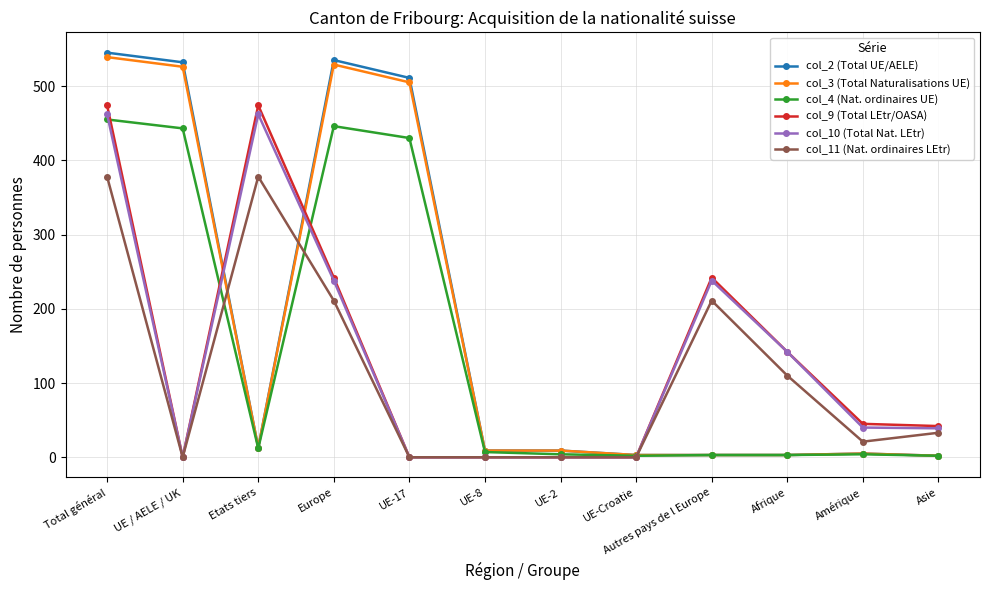

What are all the series names shown in the legend?

col_2 (Total UE/AELE), col_3 (Total Naturalisations UE), col_4 (Nat. ordinaires UE), col_9 (Total LEtr/OASA), col_10 (Total Nat. LEtr), col_11 (Nat. ordinaires LEtr)